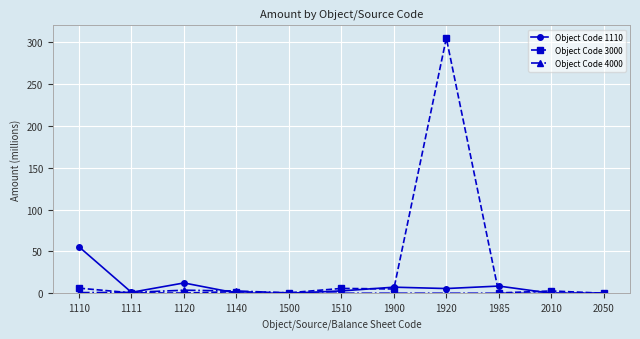

Does the chart have visible grid lines?

Yes